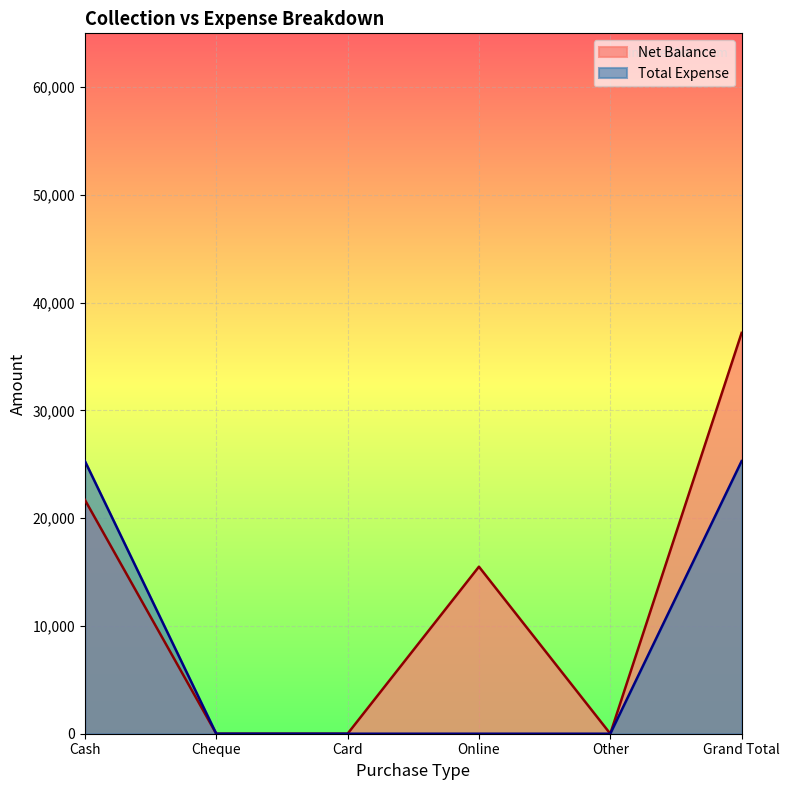

What is the label of the 5th point from the left?

Other